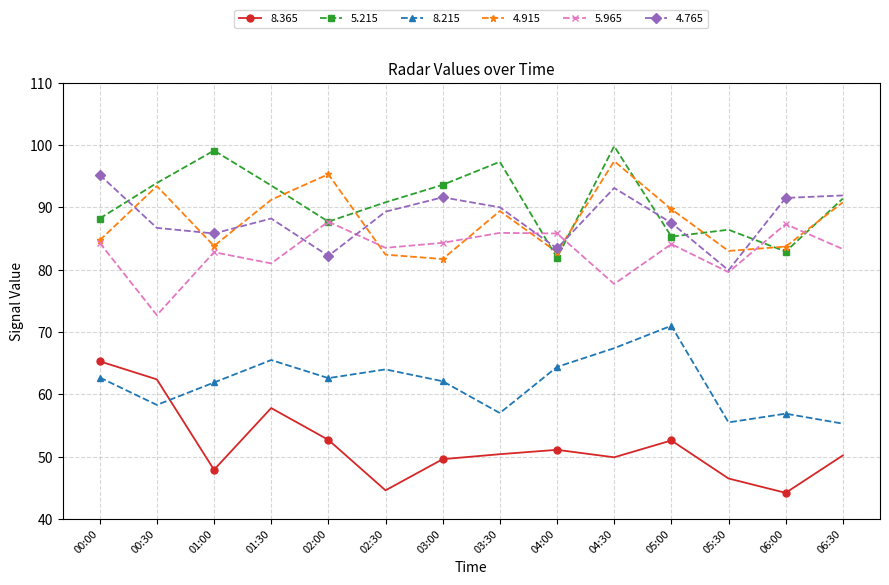

The 5.215 series shows 90.8 at 02:30. True or false?

True